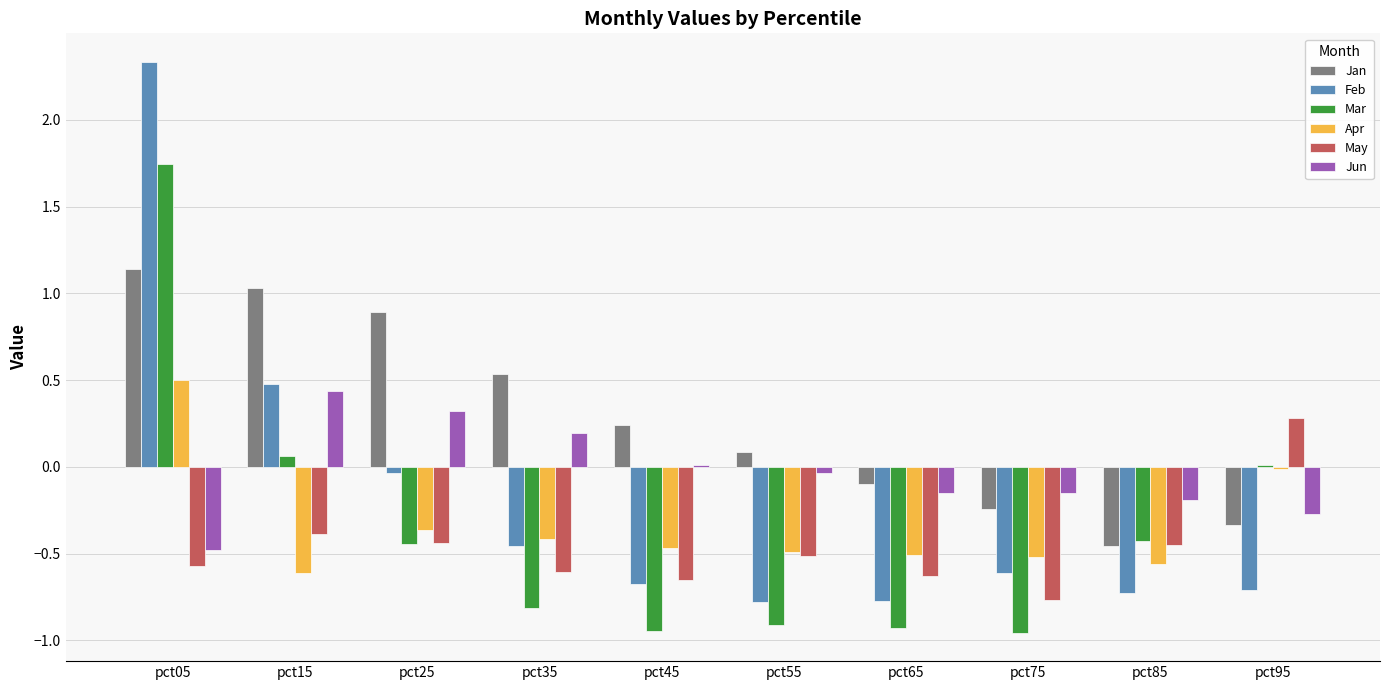

The value of Feb at pct35 is -0.5. True or false?

True